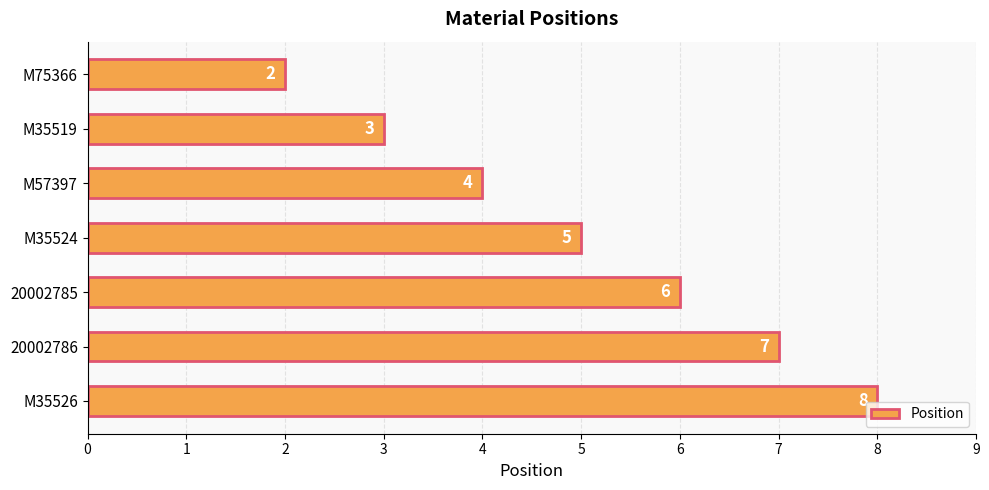

The value at M75366 is 1. True or false?

False